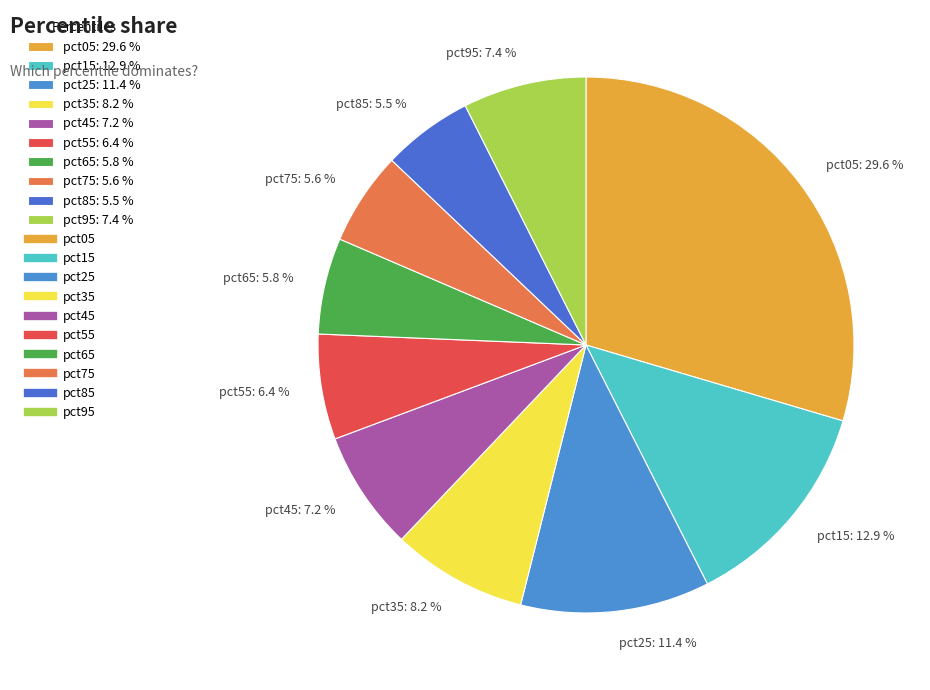

Which has a higher value, pct25 or pct55?

pct25